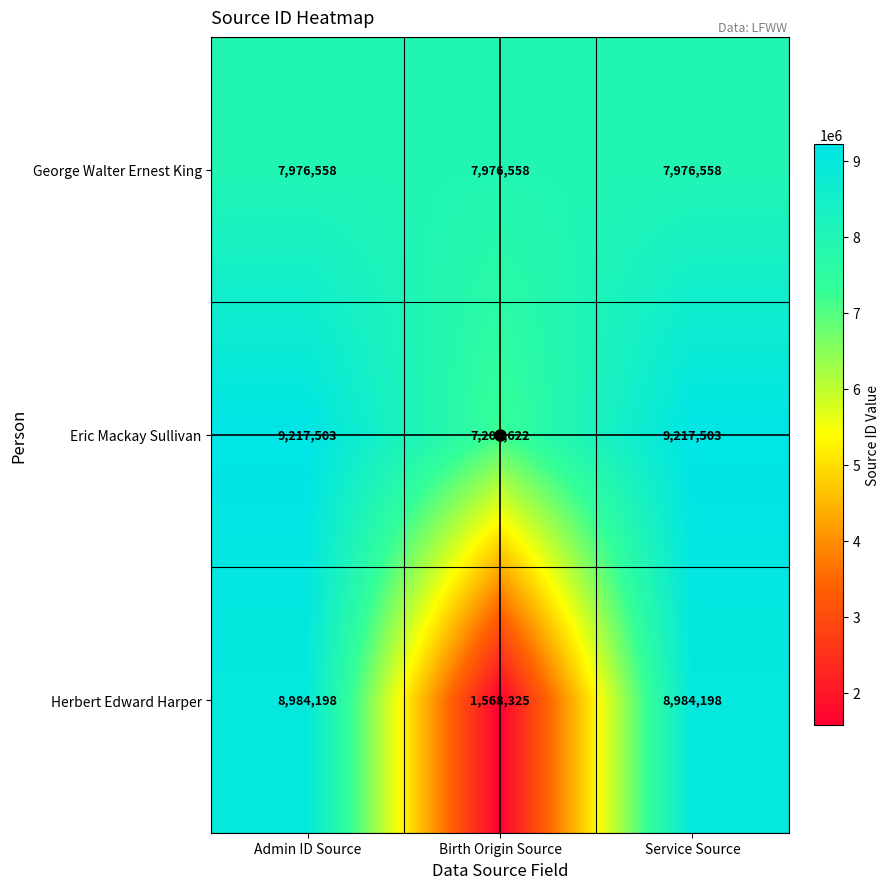

At which category does the chart reach its minimum across all series?

Birth Origin Source